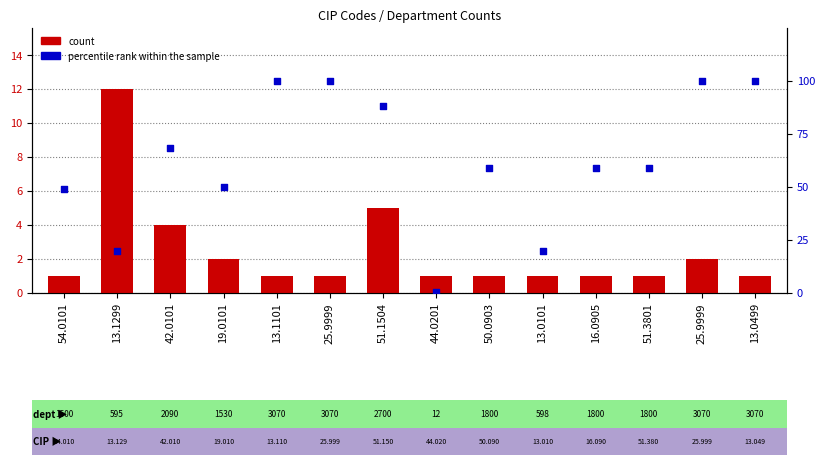

Which series contains the highest Y value?

percentile rank within the sample